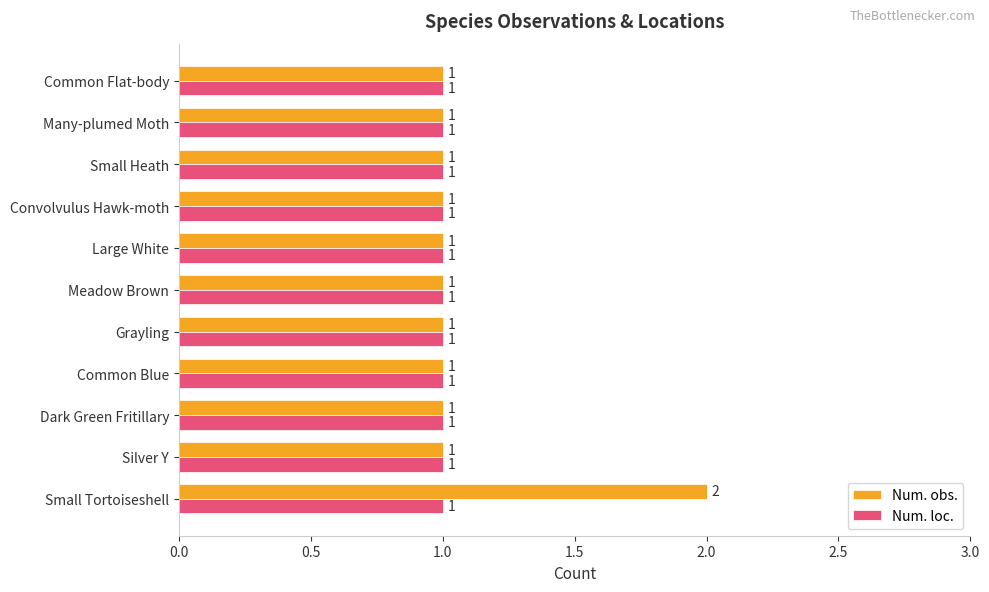

What is the sum of all Num. loc. values?

11